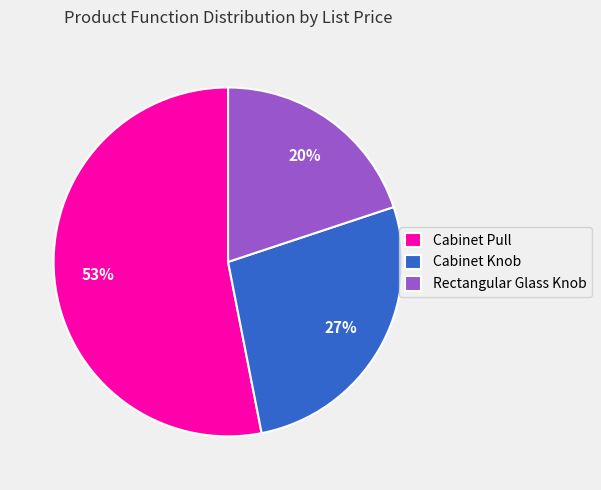

To the nearest percent, what is the difference between the largest and smallest slice percentages?

33%